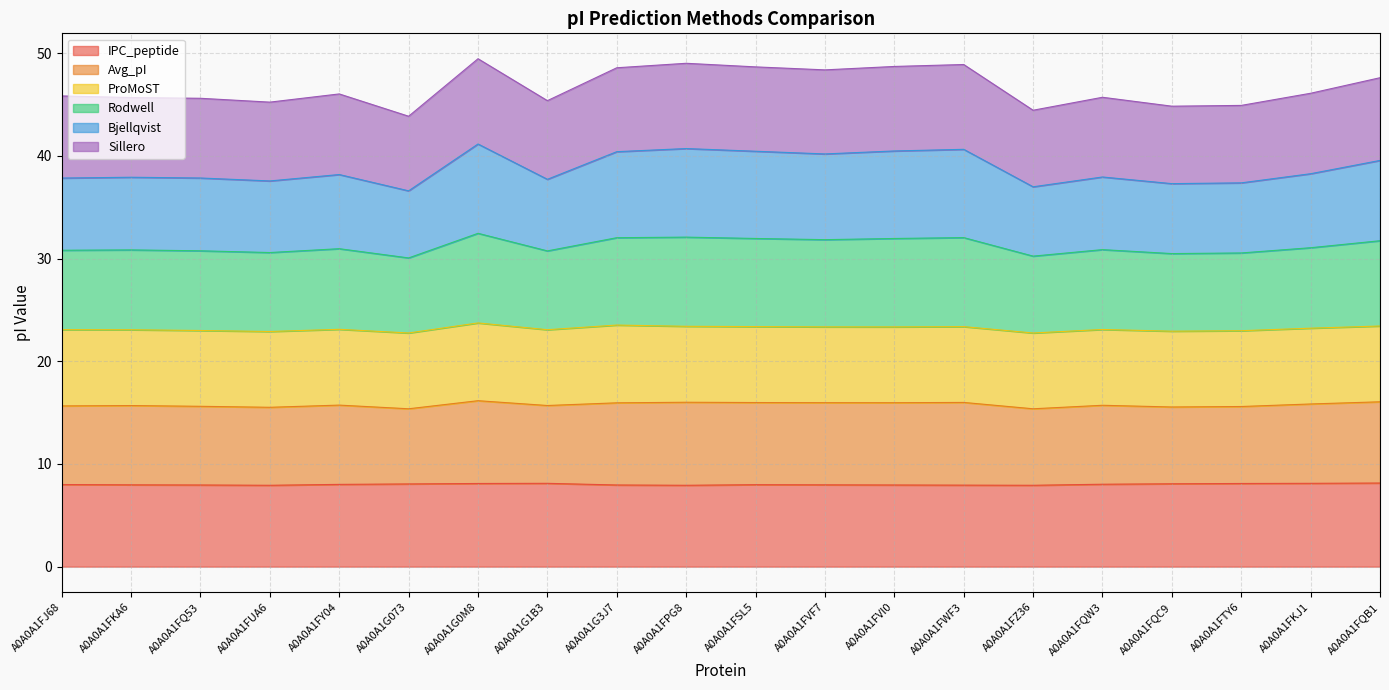

In Bjellqvist, how many points are lower than both neighbors (excluding endpoints)?

6